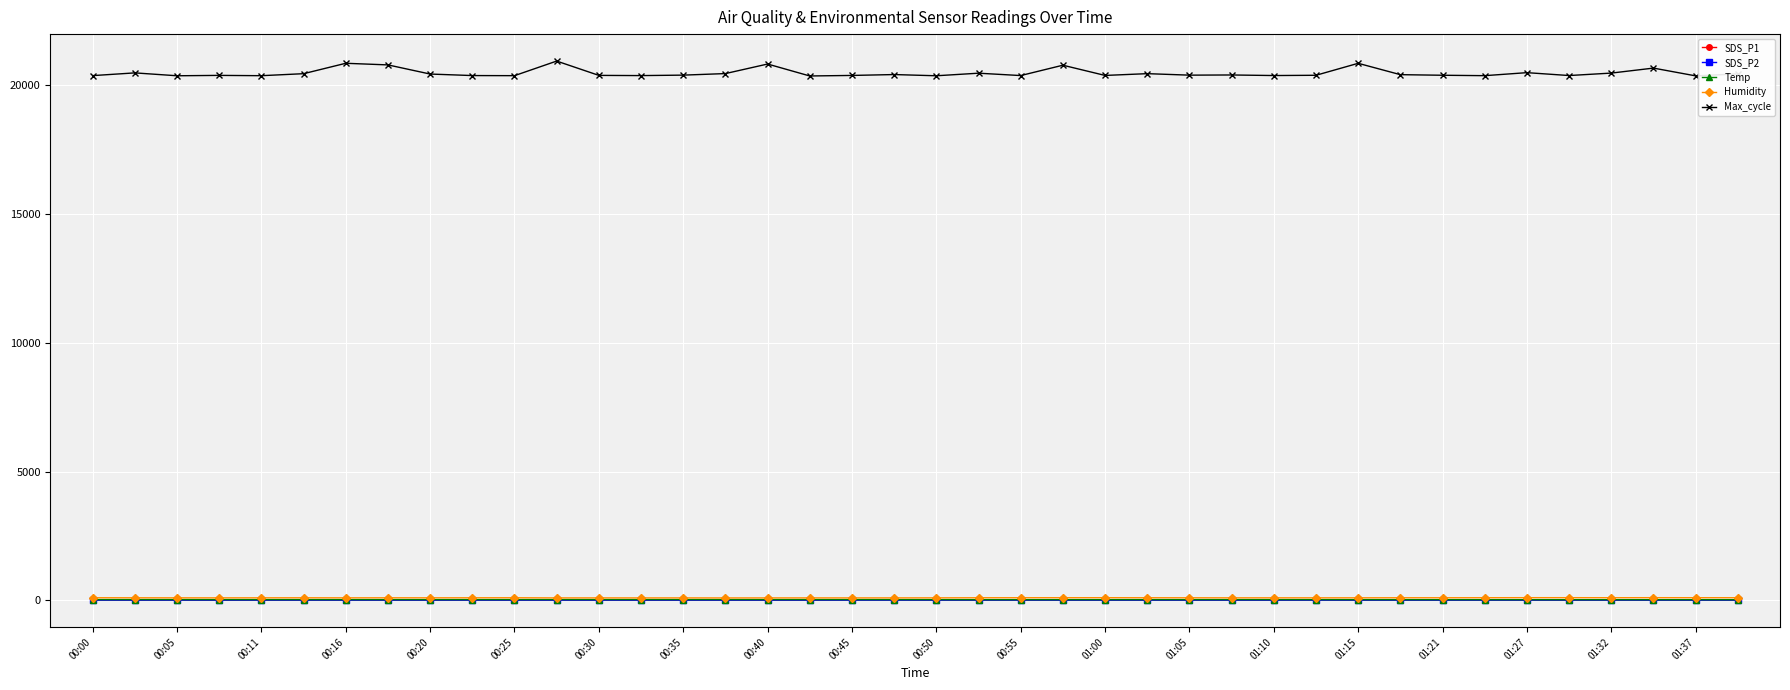

What is the sum of all Max_cycle values?

819101.0